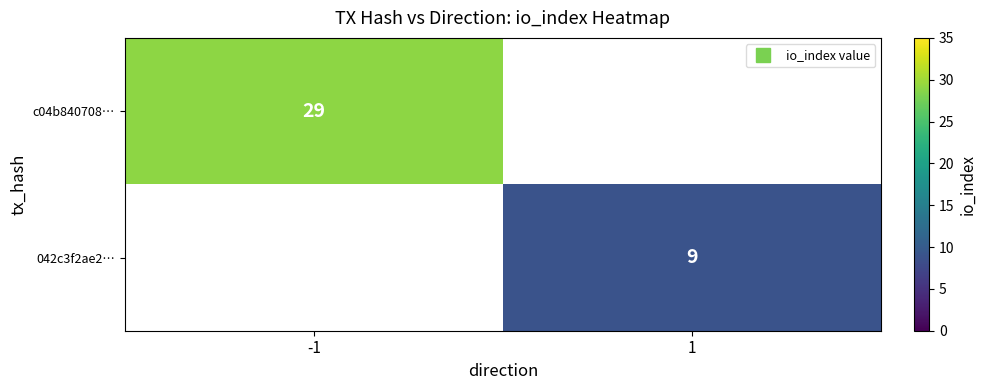

At how many categories does at least one series exceed 24?

1